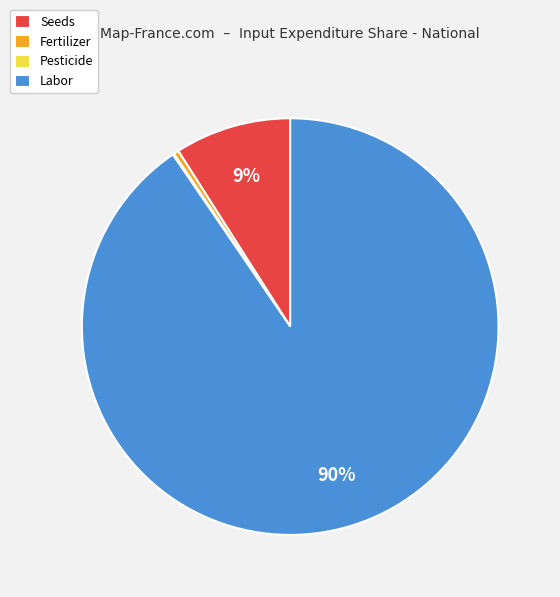

What percentage is the Seeds slice, to the nearest percent?

9%